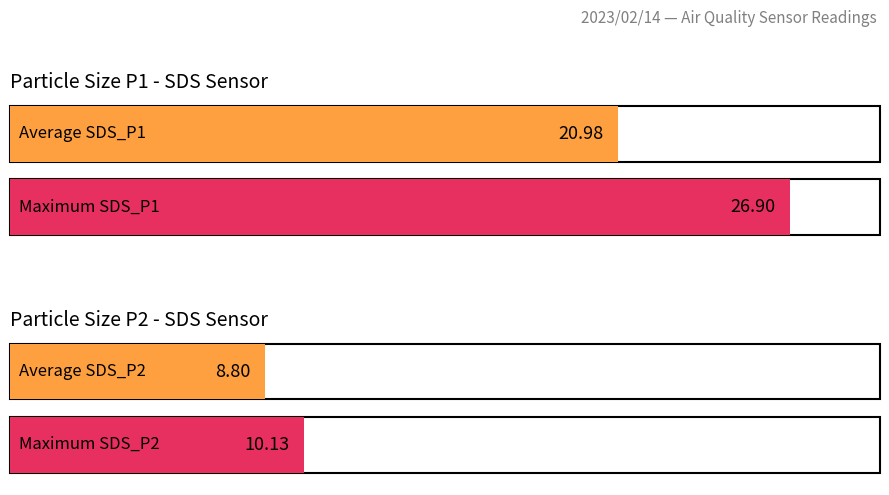

Is it true that Avg SDS_P2 equals 2.5 at 00:44?

False